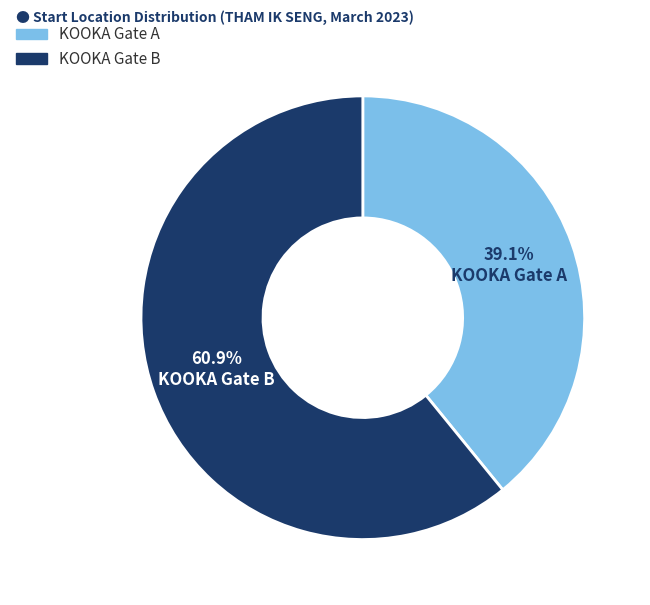

To the nearest percent, what percentage of the pie is KOOKA Gate A?

39%